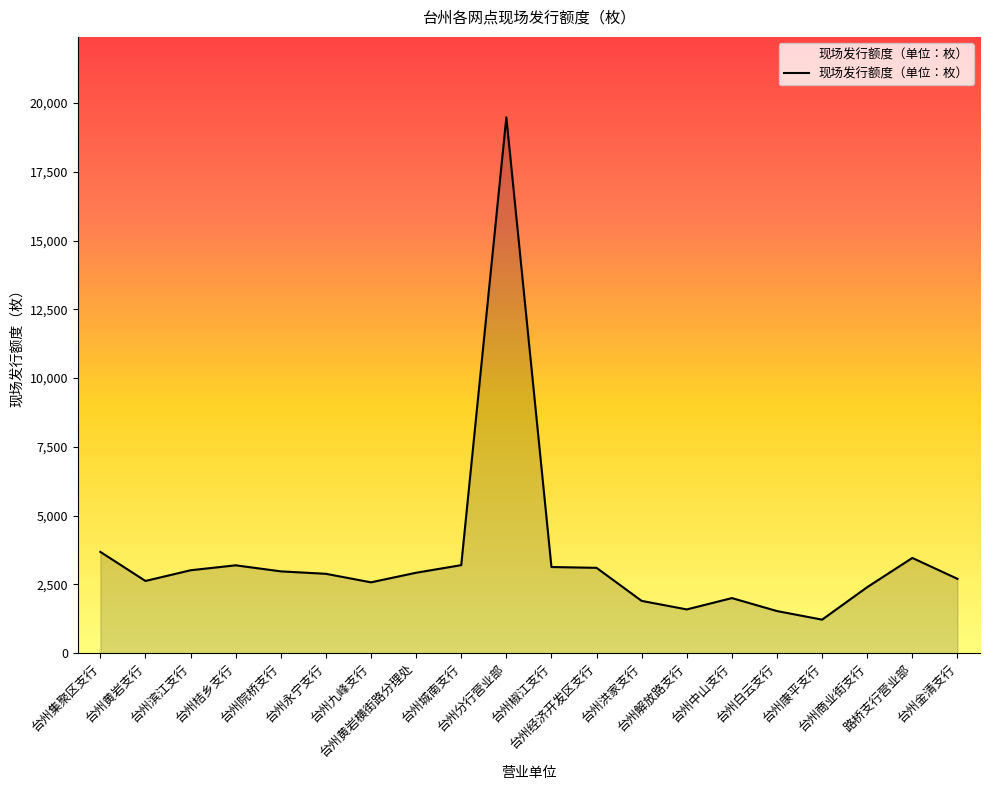

Which category has the lowest value across all series?

台州康平支行